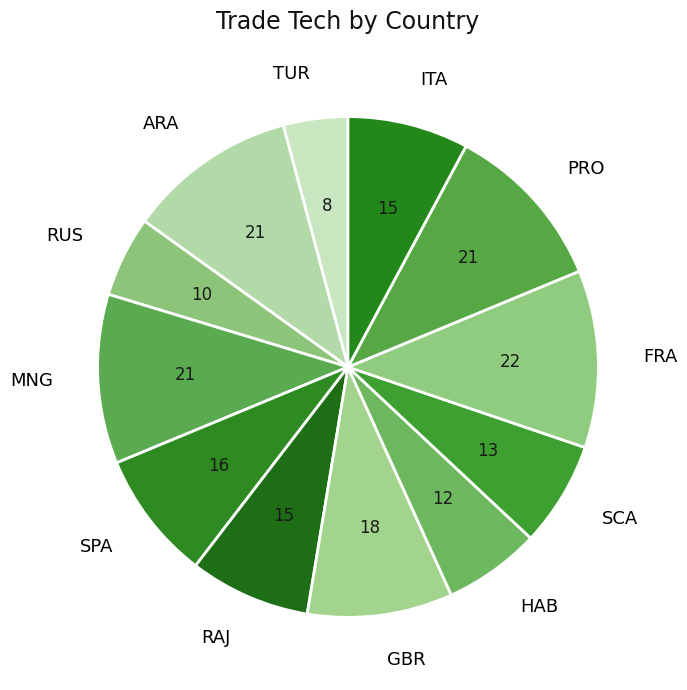

The SCA slice represents 20% of the pie. True or false?

False